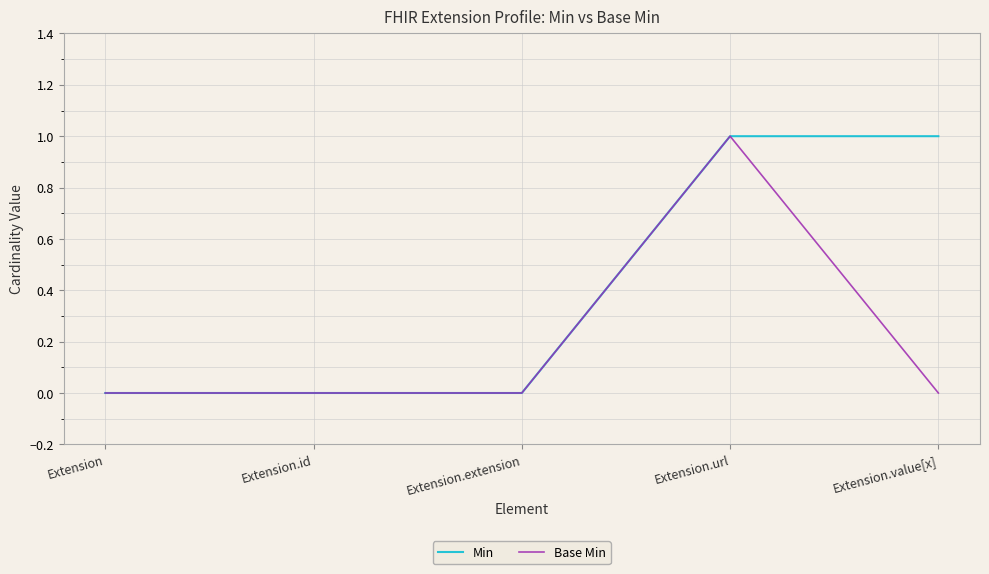

What position from the left is Extension.value[x]?

5